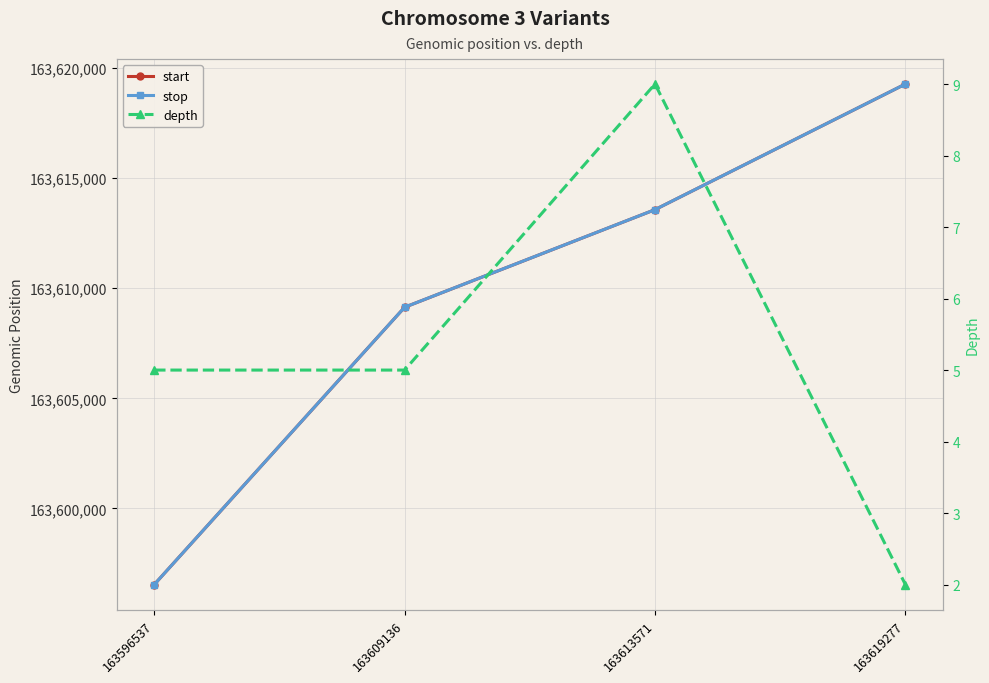

At how many categories does at least one series exceed 152417003?

4